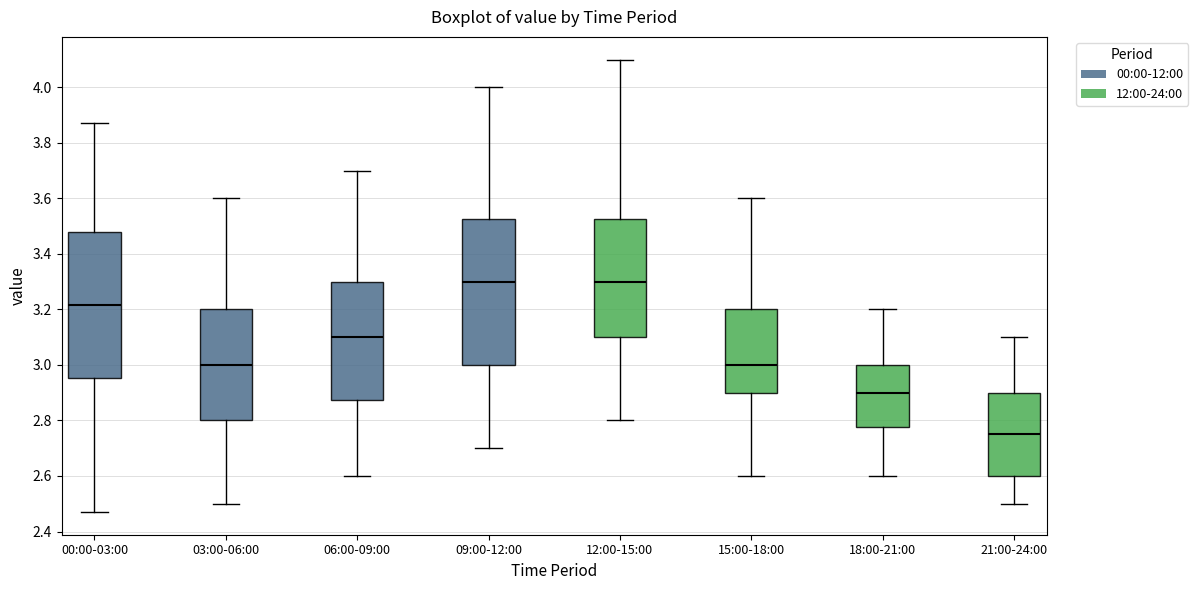

Reading left to right, read every box against the y-axis: the position of its median line, the range the box covers, and the ends of its whiskers. The values are not printed on the chart, so give them approximately, as read against the axis.

00:00-03:00: median 3.22, box 2.96 to 3.48, whiskers 2.48 to 3.88
03:00-06:00: median 3.00, box 2.80 to 3.20, whiskers 2.50 to 3.60
06:00-09:00: median 3.10, box 2.88 to 3.30, whiskers 2.60 to 3.70
09:00-12:00: median 3.30, box 3.00 to 3.52, whiskers 2.70 to 4.00
12:00-15:00: median 3.30, box 3.10 to 3.52, whiskers 2.80 to 4.10
15:00-18:00: median 3.00, box 2.90 to 3.20, whiskers 2.60 to 3.60
18:00-21:00: median 2.90, box 2.78 to 3.00, whiskers 2.60 to 3.20
21:00-24:00: median 2.76, box 2.60 to 2.90, whiskers 2.50 to 3.10